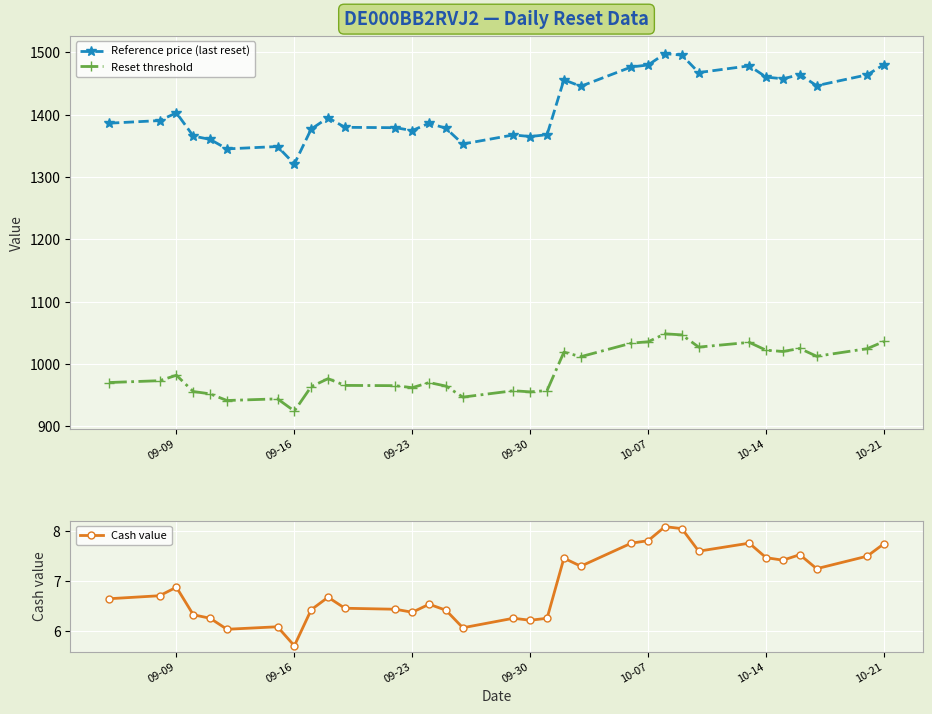

Rank the series by their maximum value, from highest to lowest.

Reference price (last reset), Reset threshold, Cash value